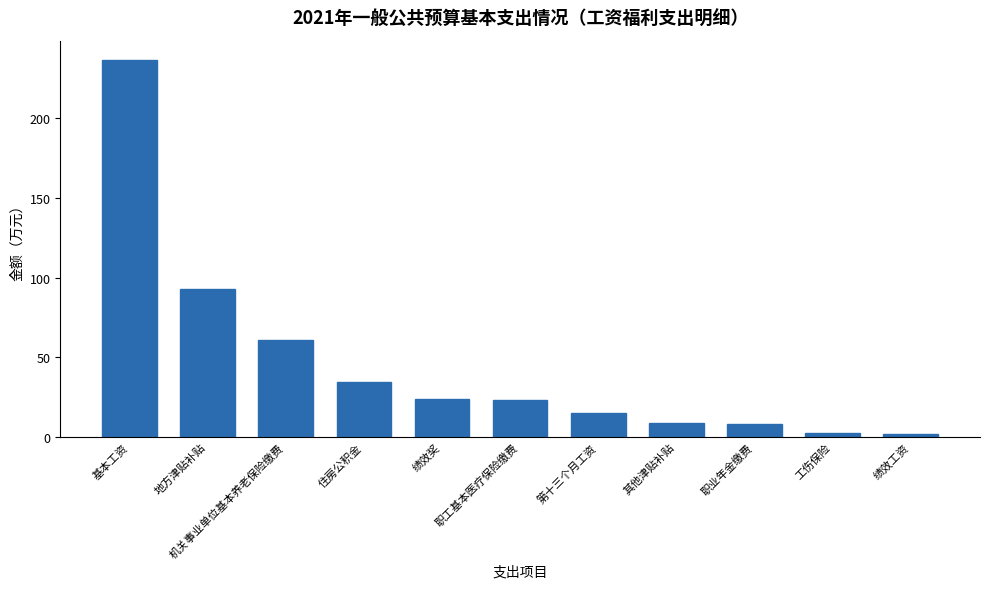

What is the sum of all values?

507.7